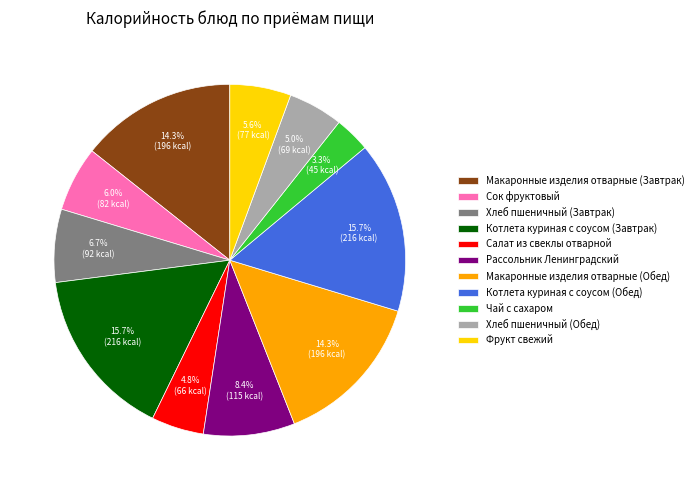

Is there a majority slice in this chart?

No